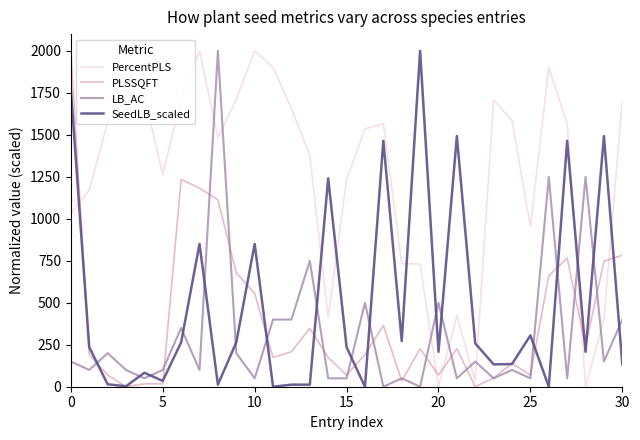

True or false: LB_AC has more than 1 interior local peaks.

True